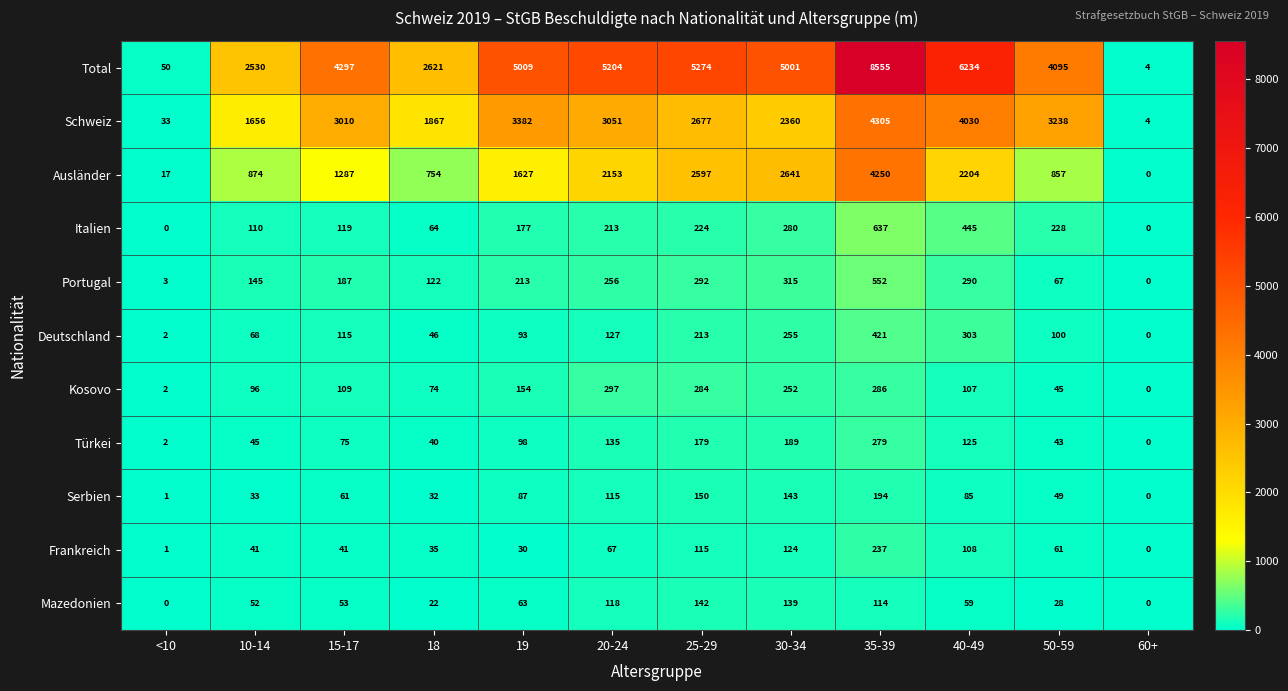

What is the maximum value shown in the chart?

8555